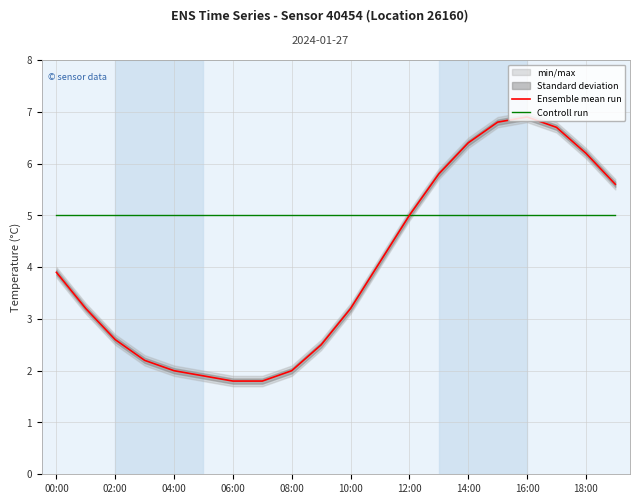

What is the sum of all Ensemble mean run values?

80.6